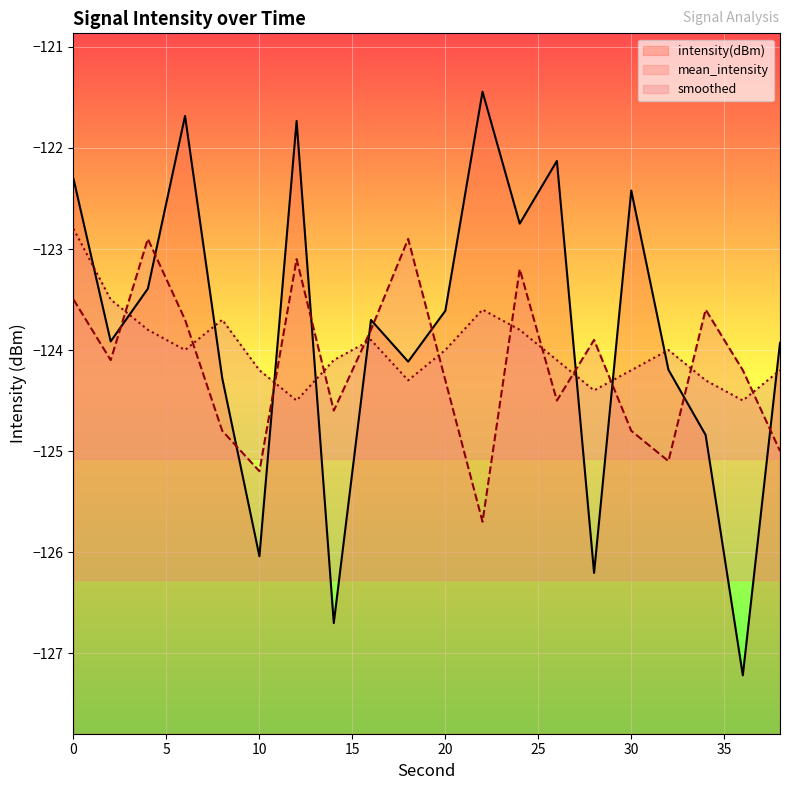

Which series ends up on top after the final intersection of mean_intensity and smoothed?

smoothed